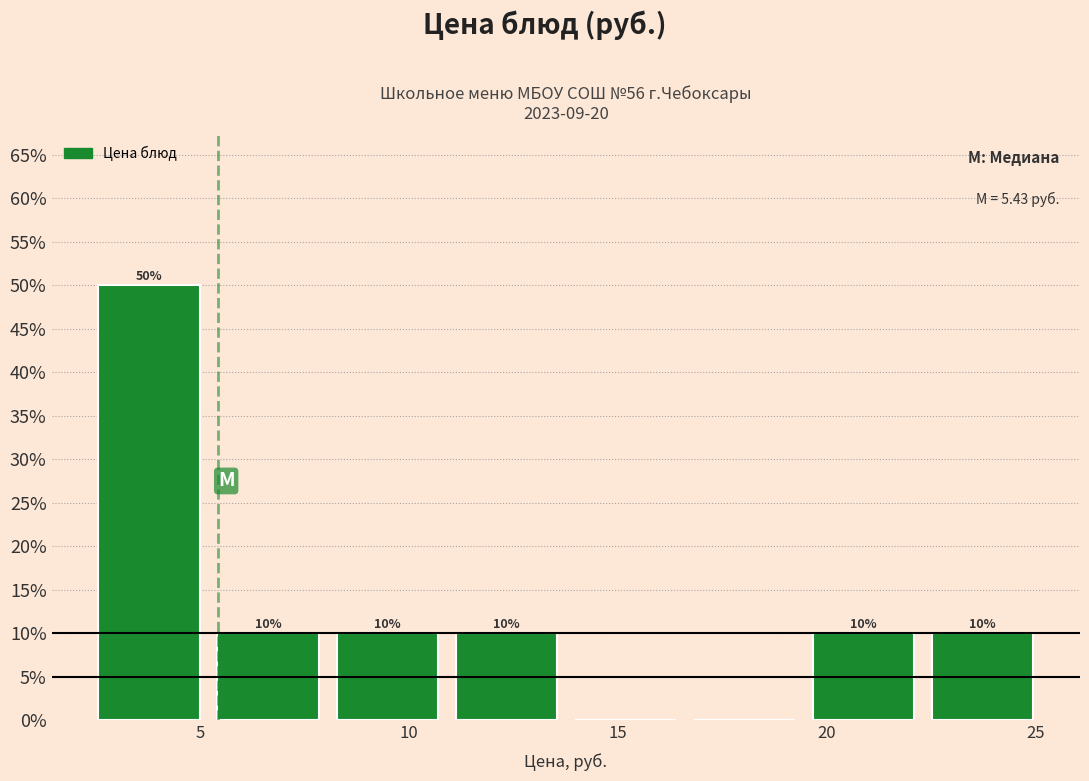

Which range on the x-axis has the tallest bar?

2.5 to 5.0